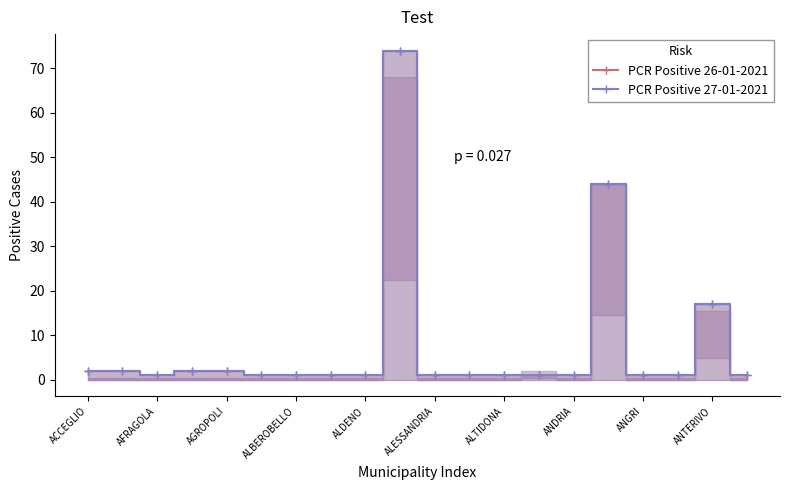

At how many categories does at least one series exceed 35?

2